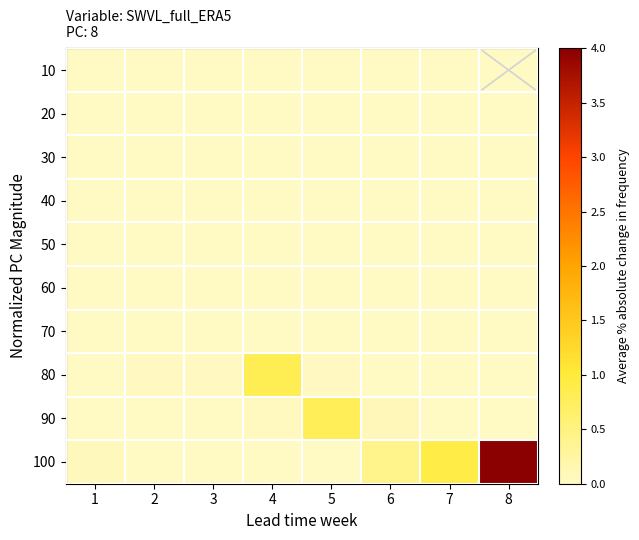

Reading right to left, extract all data points from this chart.

10: 8=0.0	7=0.0	6=0.0	5=0.0	4=0.0	3=0.0	2=0.0	1=0.0
20: 8=0.0	7=0.0	6=0.0	5=0.0	4=0.0	3=0.0	2=0.0	1=0.0
30: 8=0.0	7=0.0	6=0.0	5=0.0	4=0.0	3=0.0	2=0.0	1=0.0
40: 8=0.0	7=0.0	6=0.0	5=0.0	4=0.0	3=0.0	2=0.0	1=0.0
50: 8=0.0	7=0.0	6=0.0	5=0.0	4=0.0	3=0.0	2=0.0	1=0.0
60: 8=0.0	7=0.0	6=0.0	5=0.0	4=0.0	3=0.0	2=0.0	1=0.0
70: 8=0.0	7=0.0	6=0.0	5=0.0	4=0.0	3=0.0	2=0.0	1=0.0
80: 8=0.0	7=0.0	6=0.0	5=0.0	4=0.8	3=0.0	2=0.0	1=0.0
90: 8=0.0	7=0.0	6=0.1	5=0.8	4=0.0	3=0.0	2=0.0	1=0.0
100: 8=4.0	7=0.9	6=0.4	5=0.0	4=0.0	3=0.0	2=0.0	1=0.1